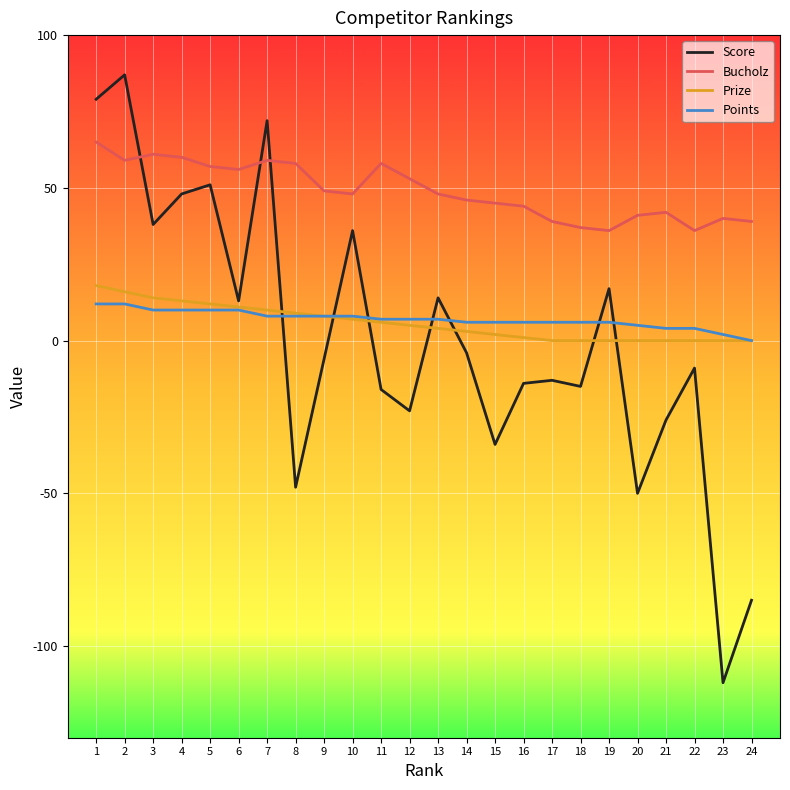

Which category has the lowest value in the Score series?

23